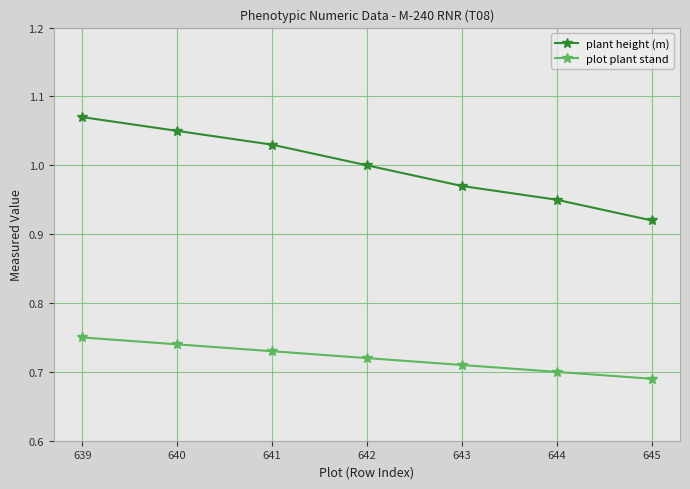

What is the spread (max minus min) of values at 639?

0.3